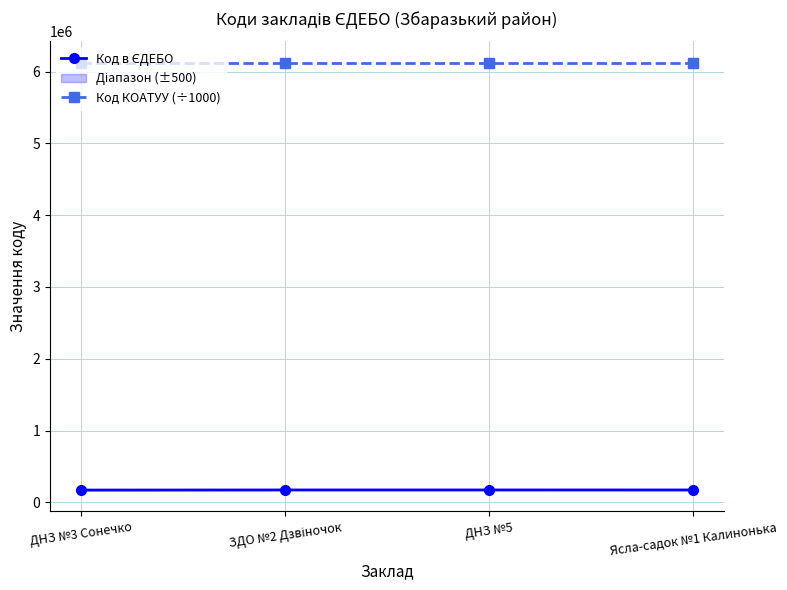

The Код в ЄДЕБО series shows 171574.0 at ДНЗ №5. True or false?

True